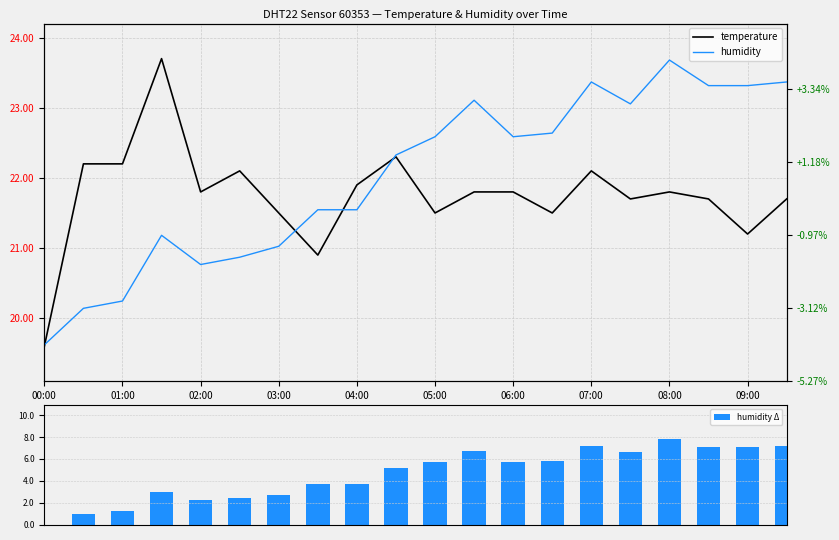

What is the highest value of the humidity Δ series?

7.8